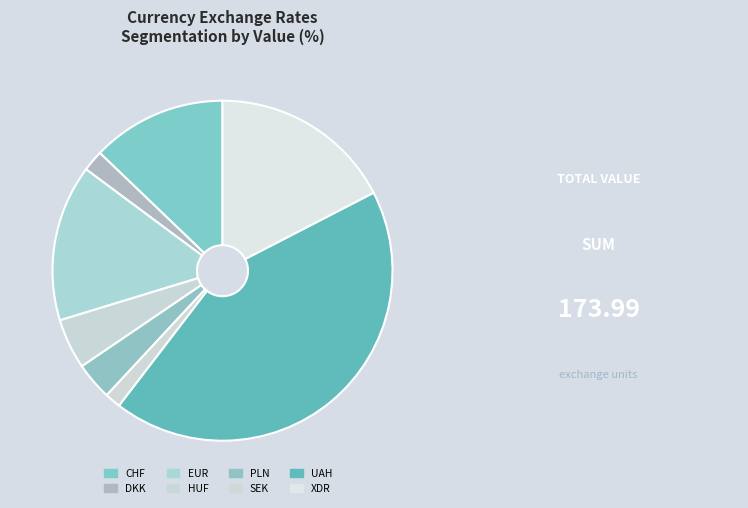

Between EUR and SEK, which is larger?

EUR